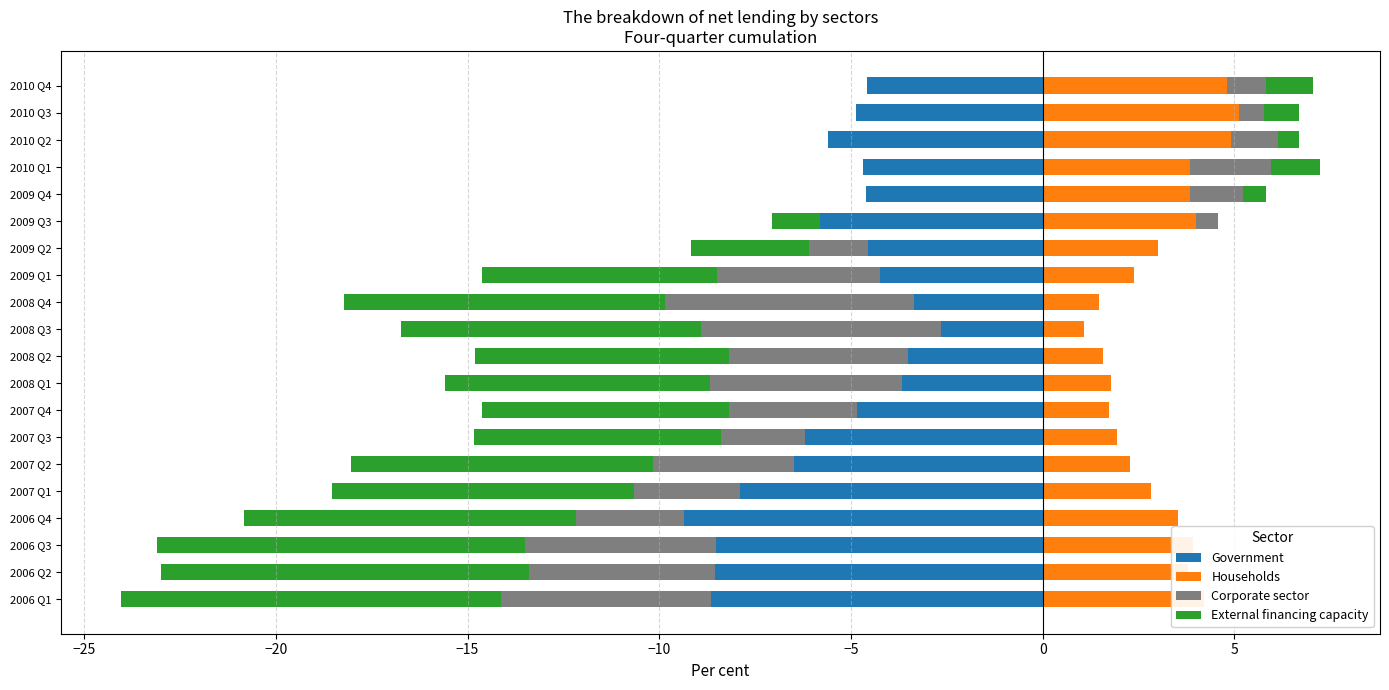

What are all the series names shown in the legend?

Government, Households, Corporate sector, External financing capacity